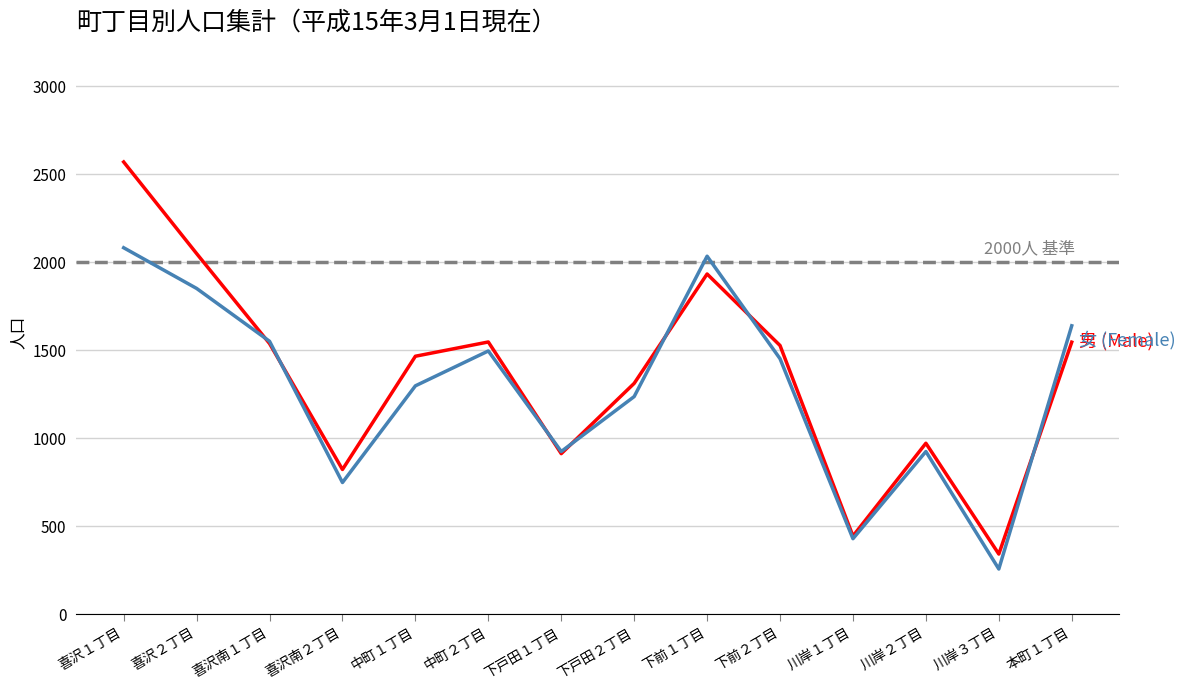

How many lines are shown in the chart?

2